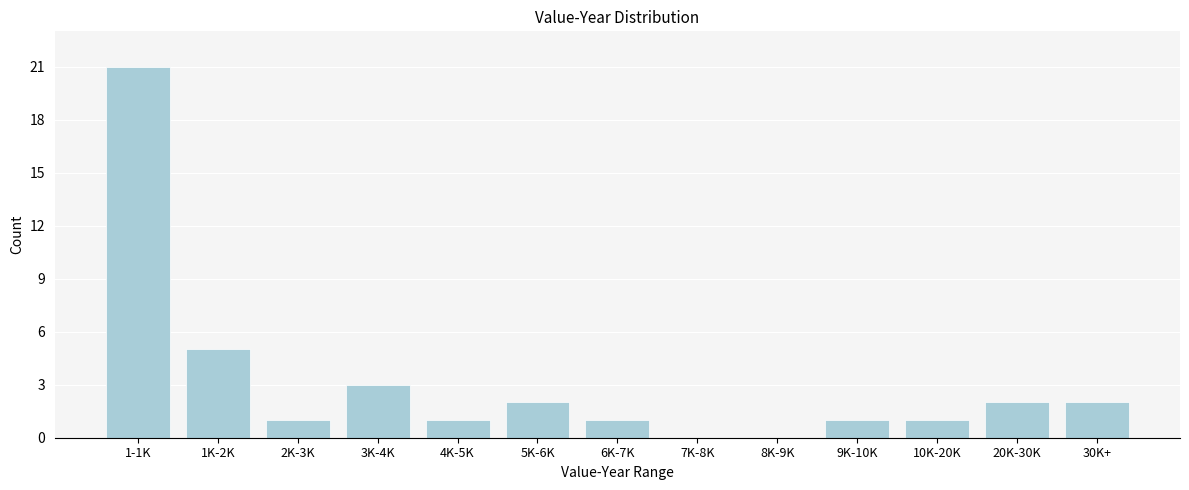

Reading left to right, transcribe all the data shown in this chart.

1-1K=21	1K-2K=5	2K-3K=1	3K-4K=3	4K-5K=1	5K-6K=2	6K-7K=1	7K-8K=0	8K-9K=0	9K-10K=1	10K-20K=1	20K-30K=2	30K+=2